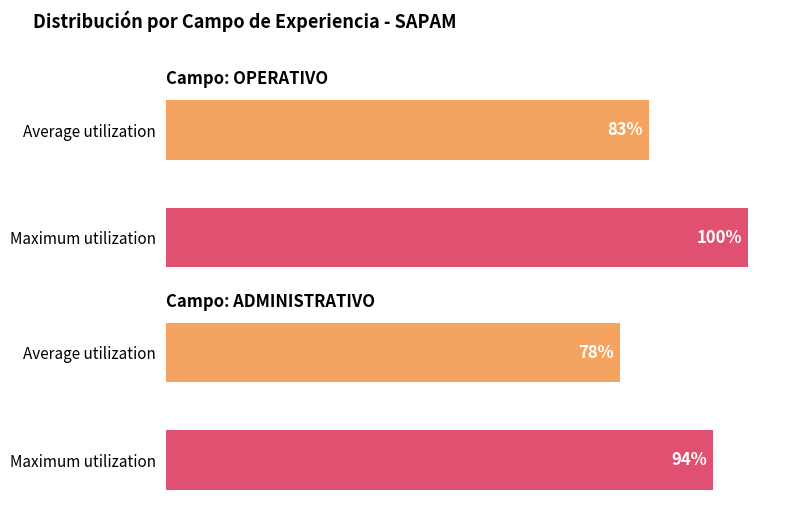

Which has a higher value, Maximum utilization or Average utilization?

Maximum utilization